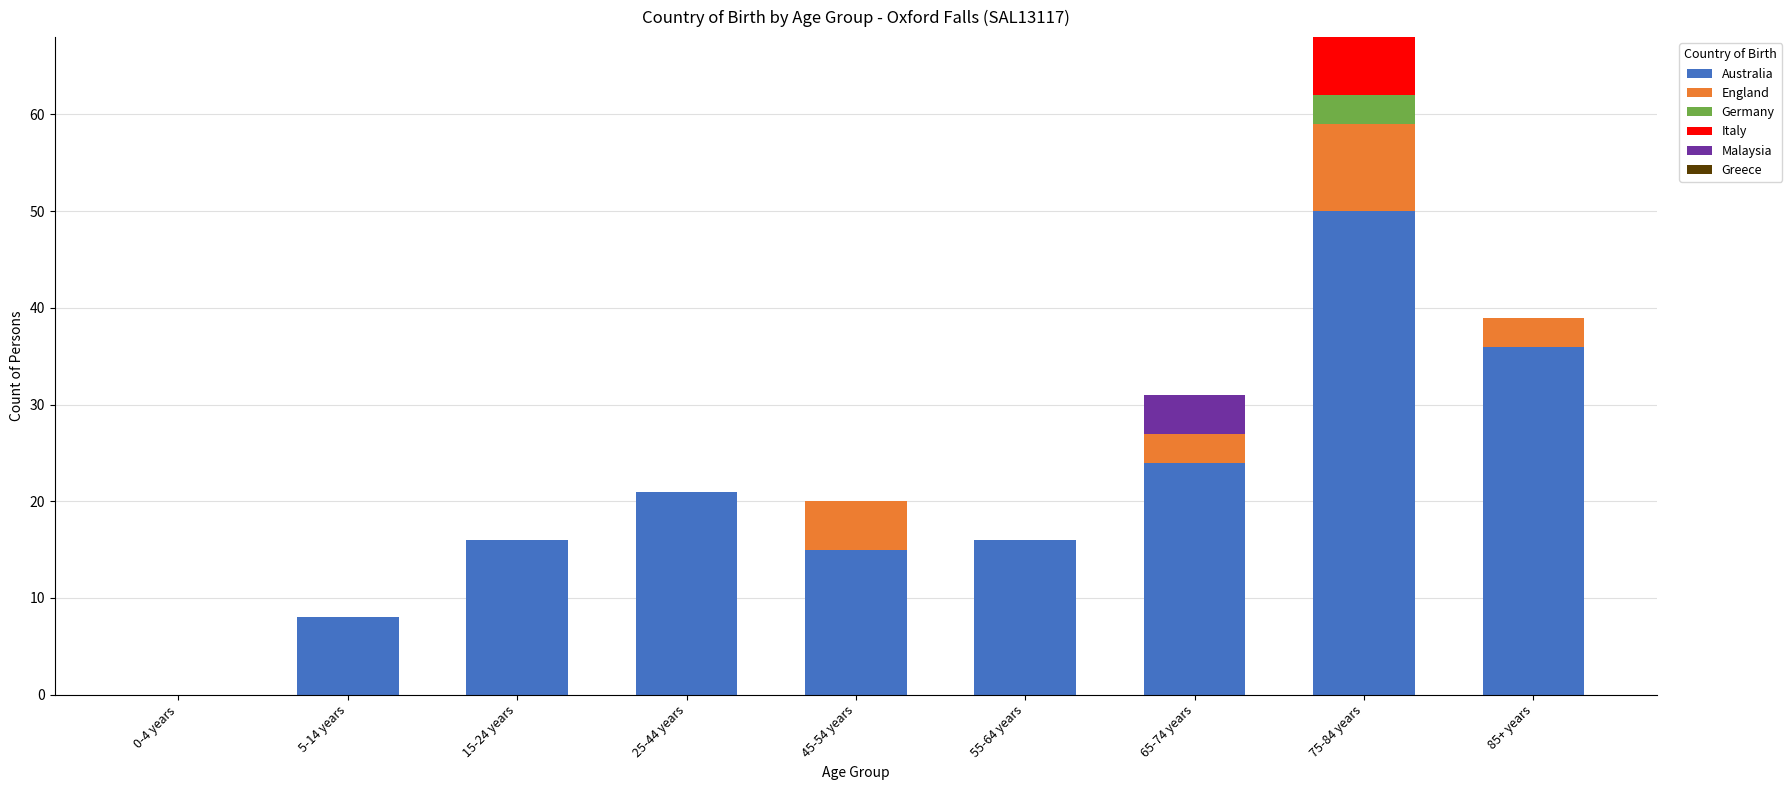

What is the highest value of the Australia series?

50